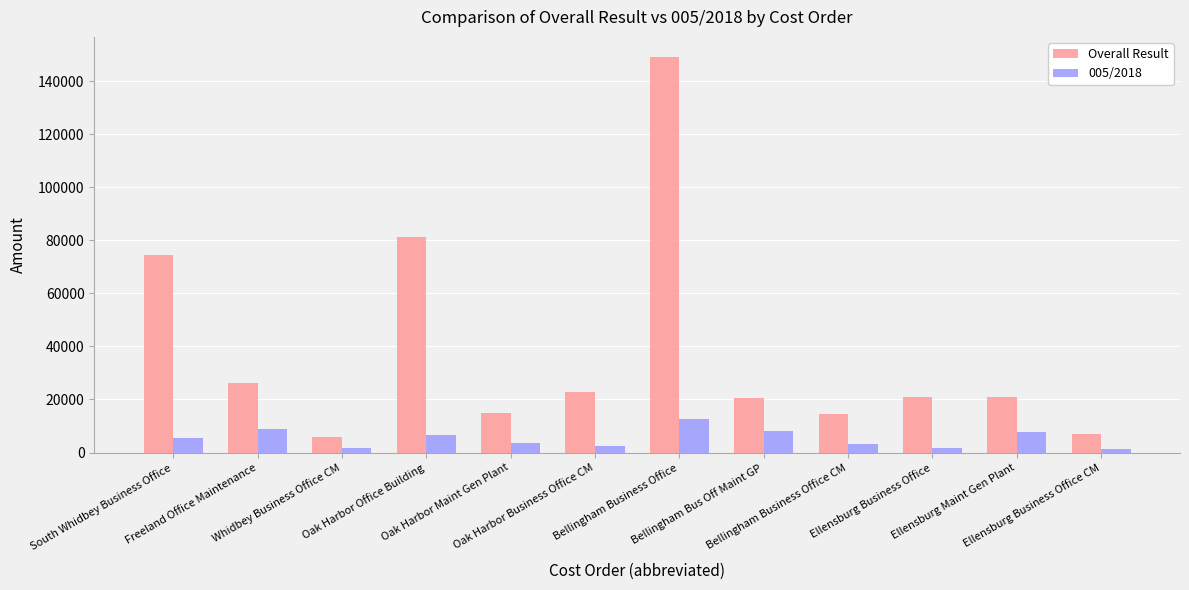

How many data points in 005/2018 are above 5559?

6